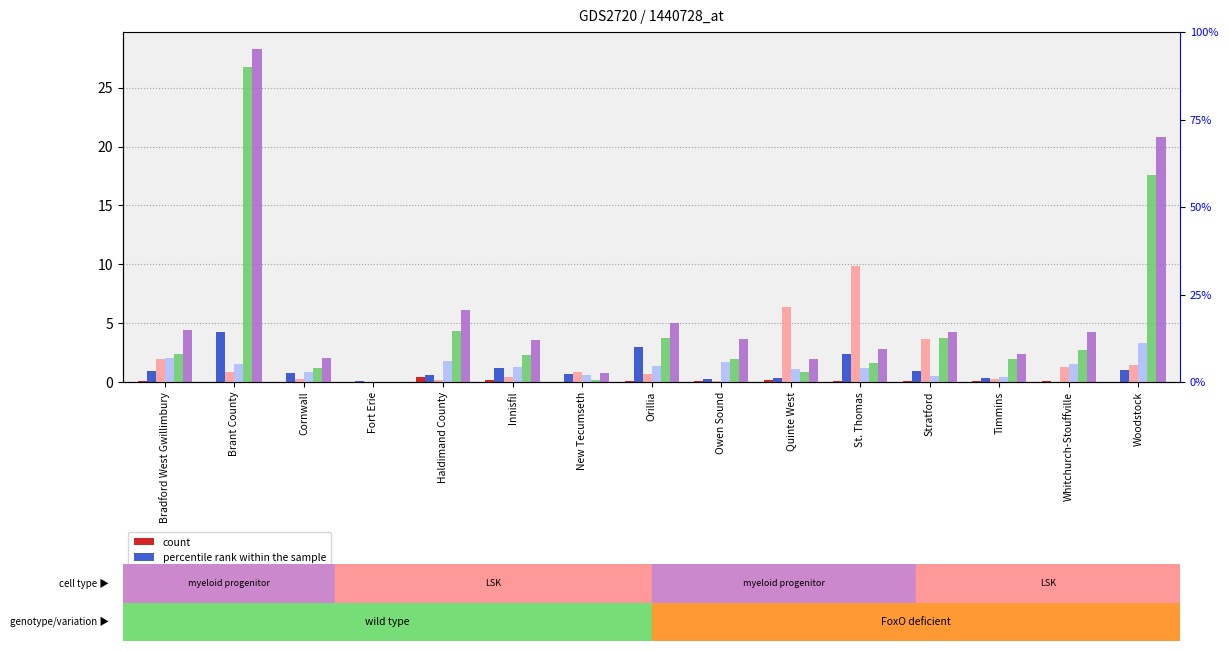

Is the value of count at Quinte West greater than the value of Electronic Visits per Capita at Brant County?

No